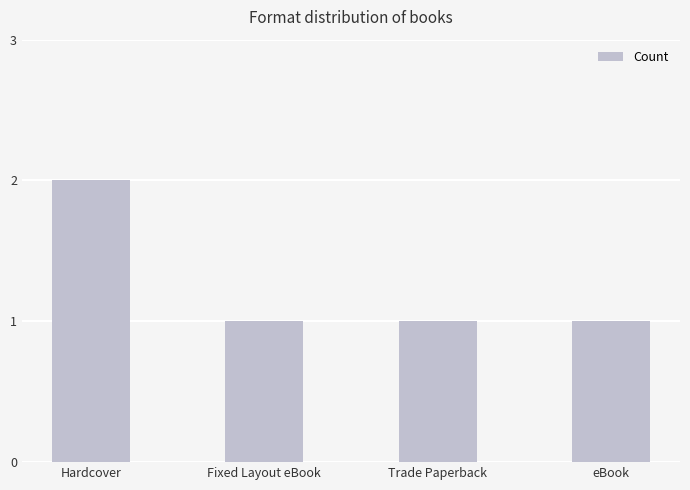

What value does the data have at Hardcover?

2